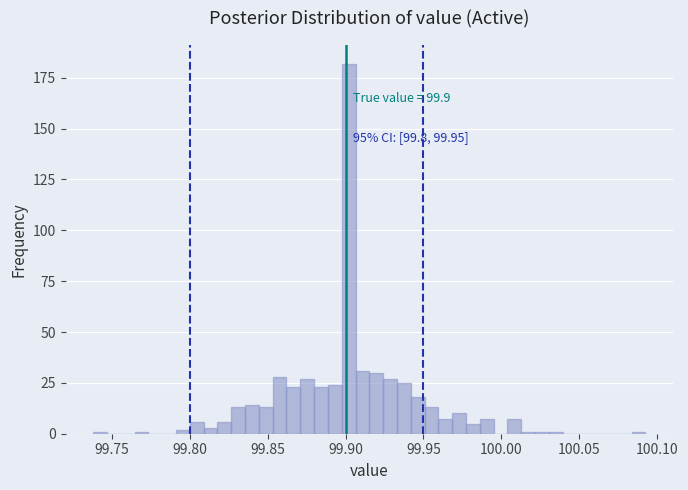

Around what value on the x-axis is the tallest bar? Give the approximate position of its centre, as read against the axis.

99.900